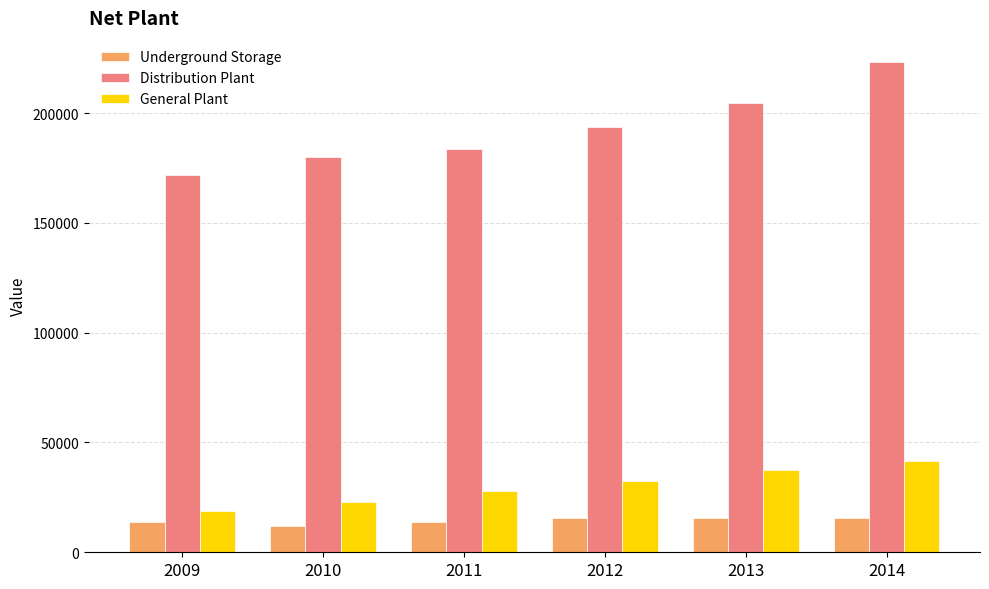

Is it true that General Plant equals 32623 at 2012?

True